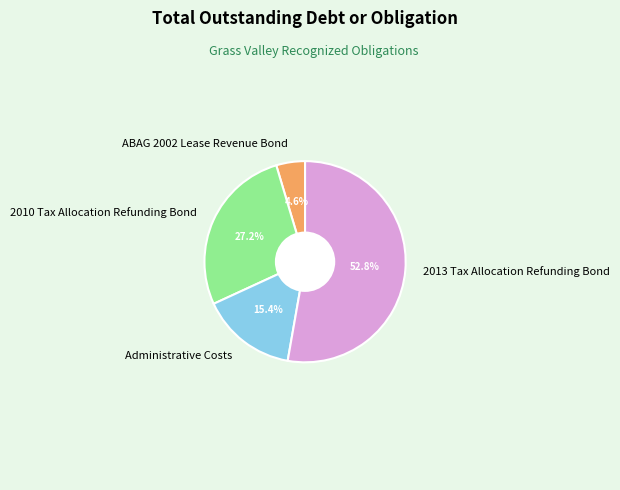

Is there a majority slice in this chart?

Yes